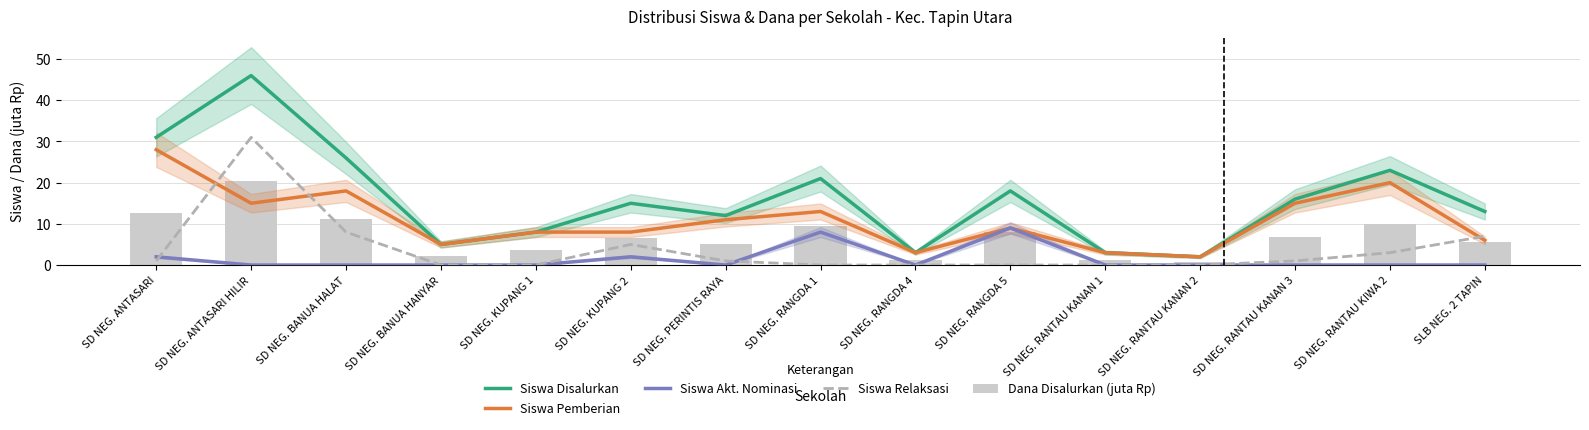

True or false: Siswa Disalurkan has a value of 12.8 at SD NEG. RANTAU KIWA 2.

False